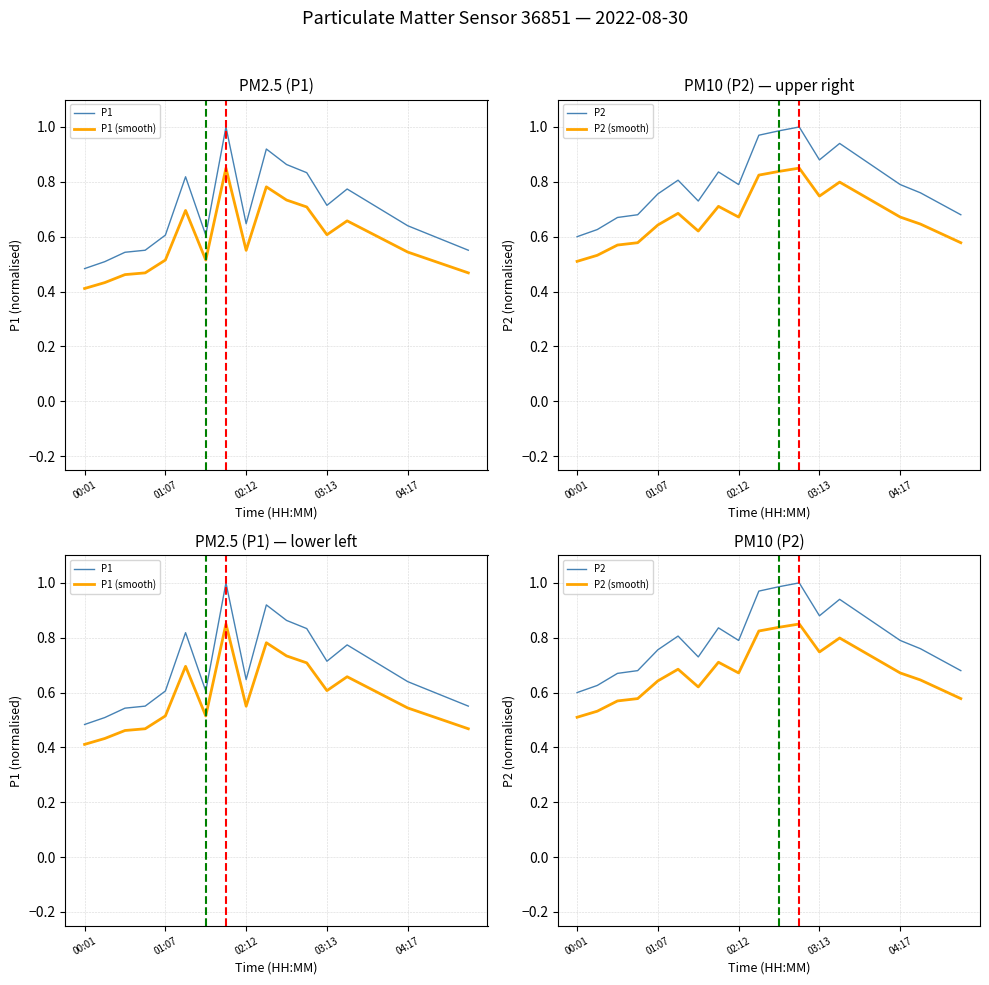

How many interior local valleys does the P2 series have?

3